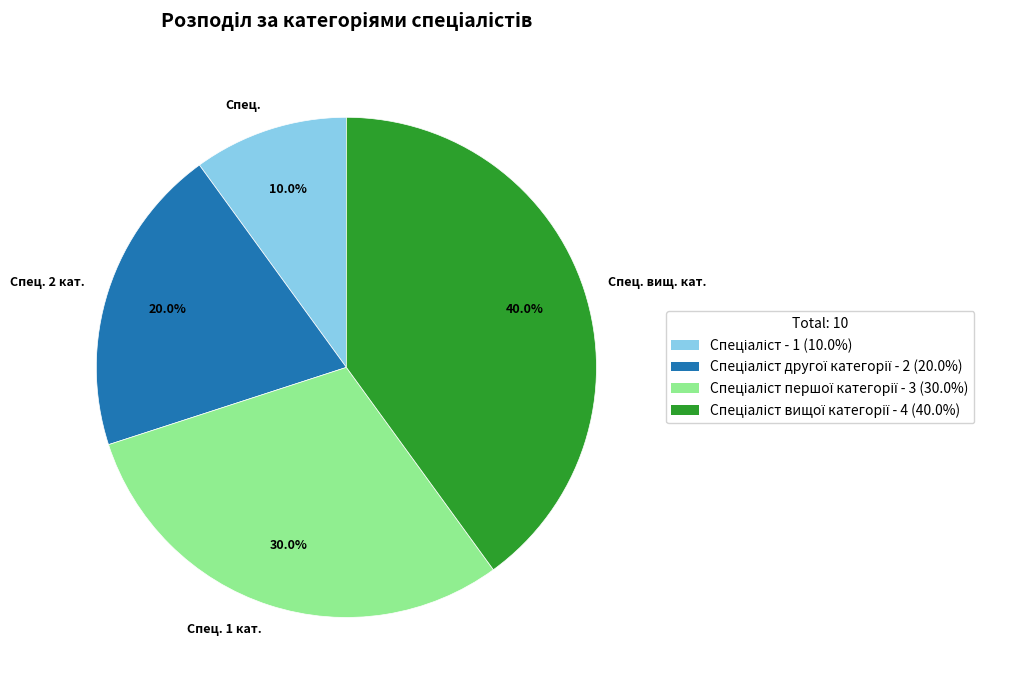

How many segments does this pie chart have?

4